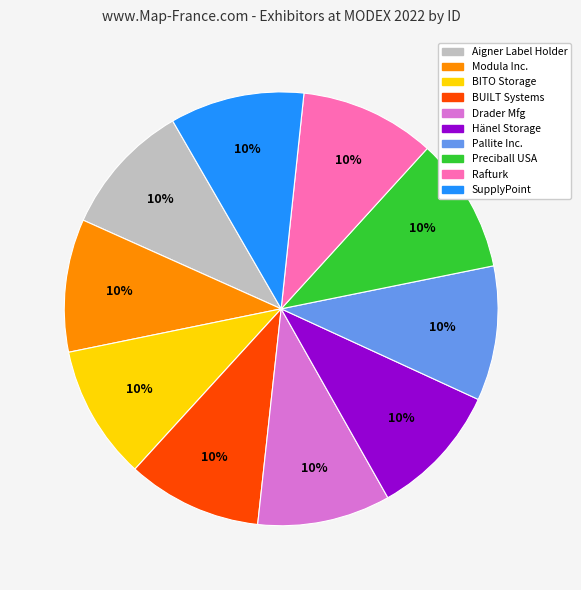

To the nearest percent, what is the average slice percentage?

10%